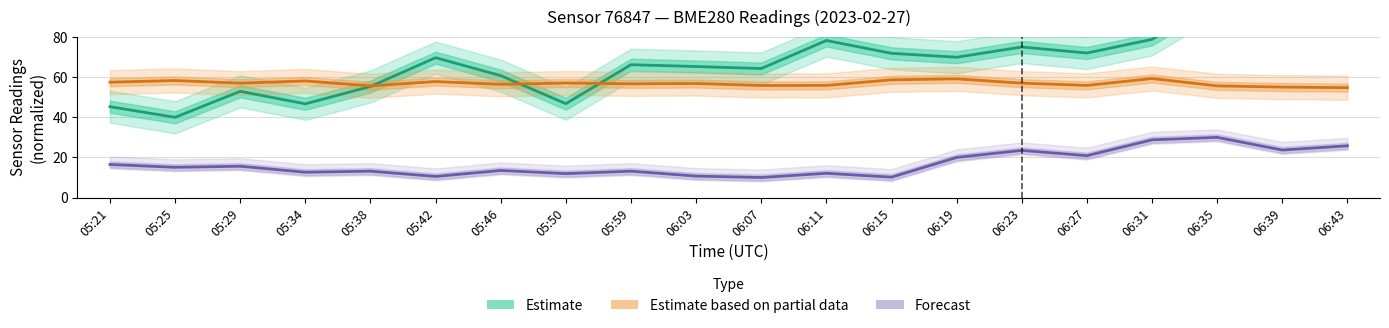

In Estimate based on partial data (humidity), how many points are higher than both neighbors (excluding endpoints)?

7